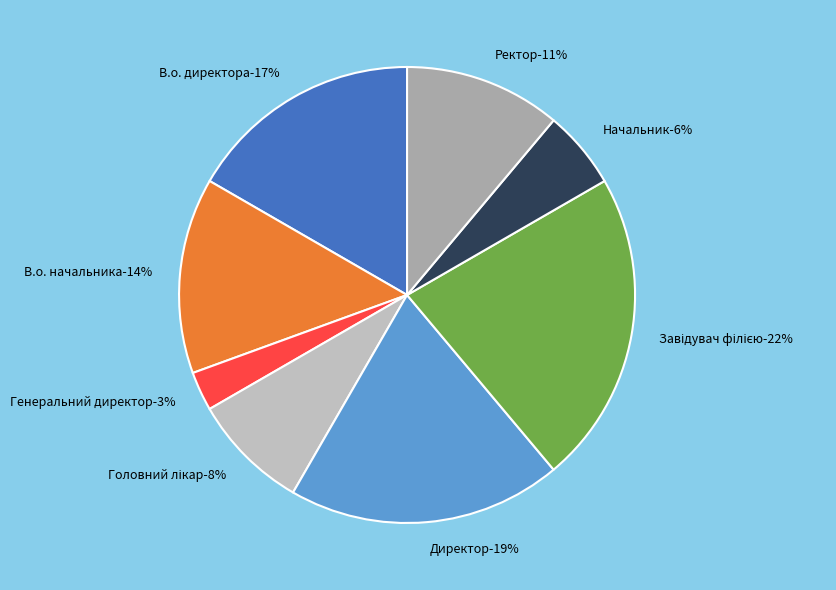

What percentage is NOT represented by Завідувач філією?

77.8%